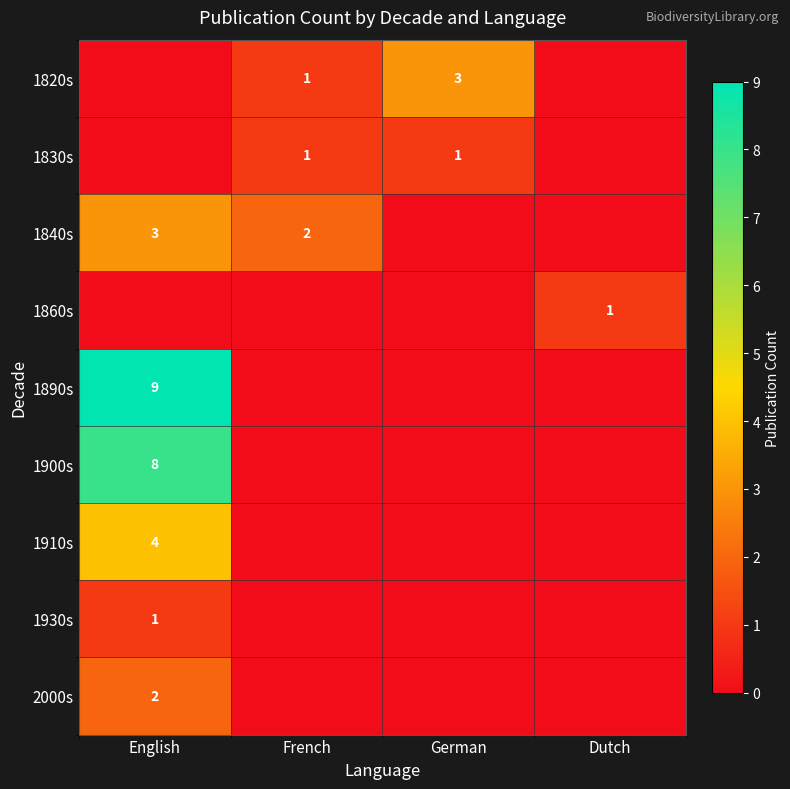

The 1900s series shows 13 at English. True or false?

False